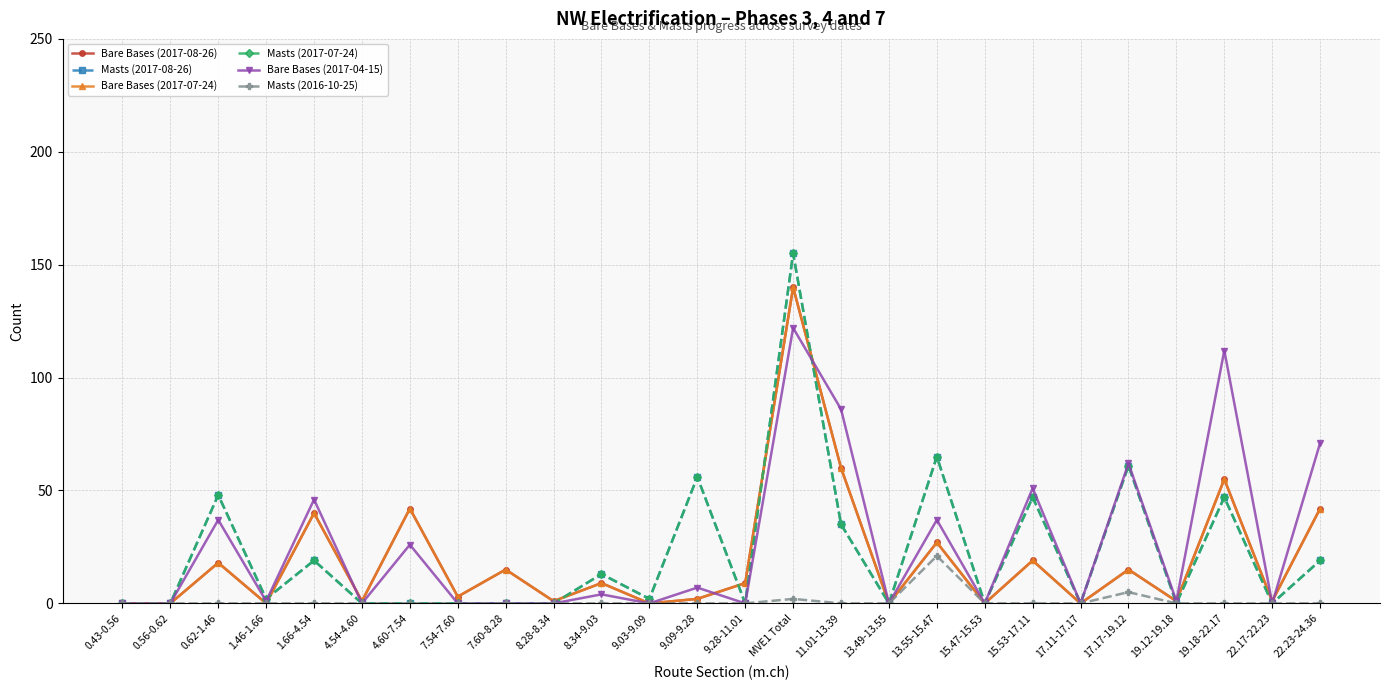

What is the sum of all Bare Bases (2017-08-26) values?

500